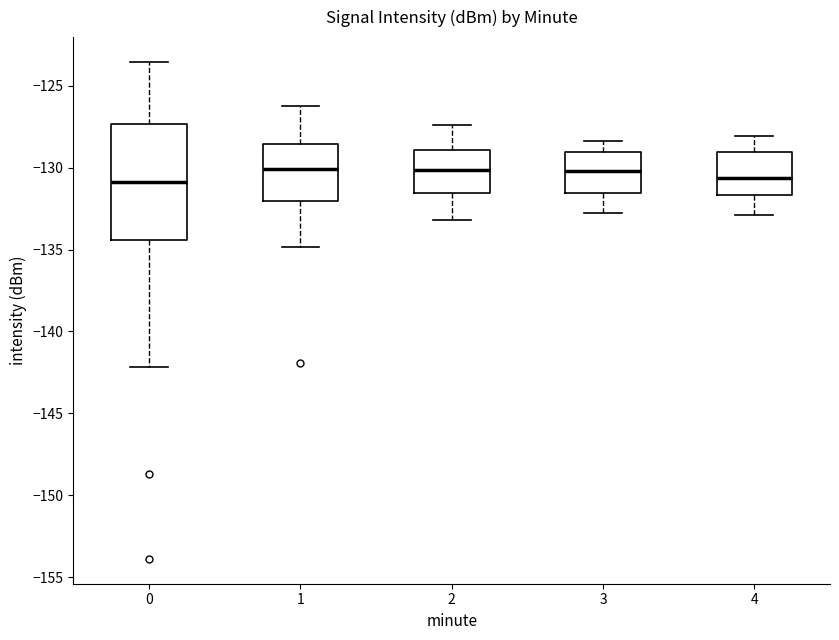

Where does the upper whisker of the box at x = 1 end on the y-axis? The values are not printed on the chart, so give them approximately, as read against the axis.

-126.0